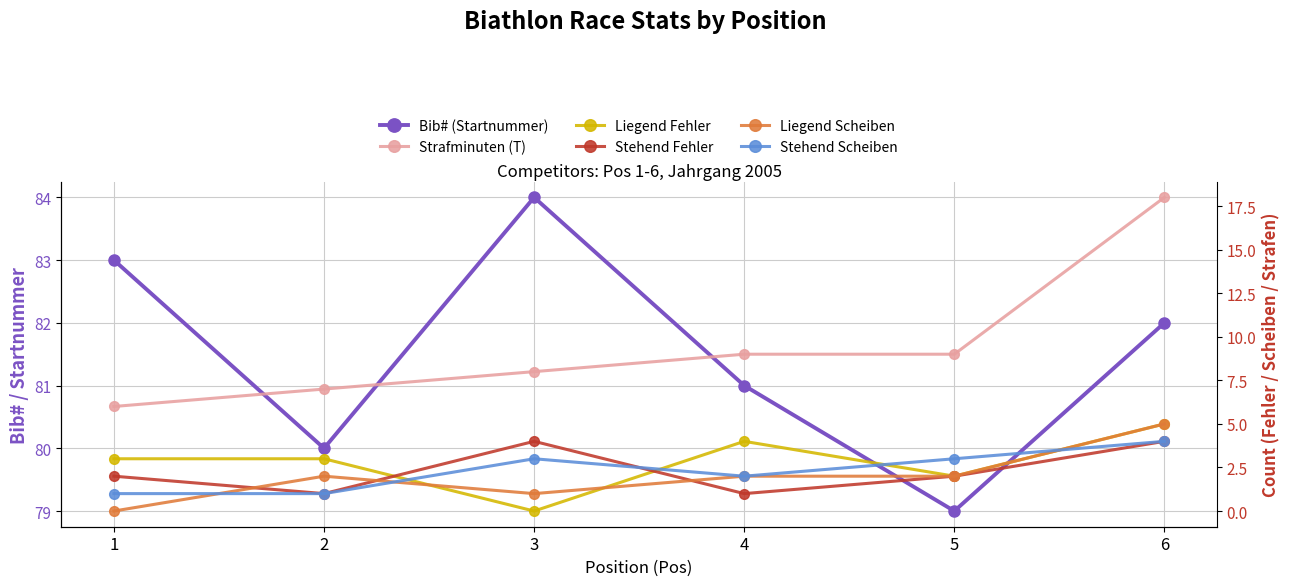

Which category has the highest value in the Liegend Fehler series?

6